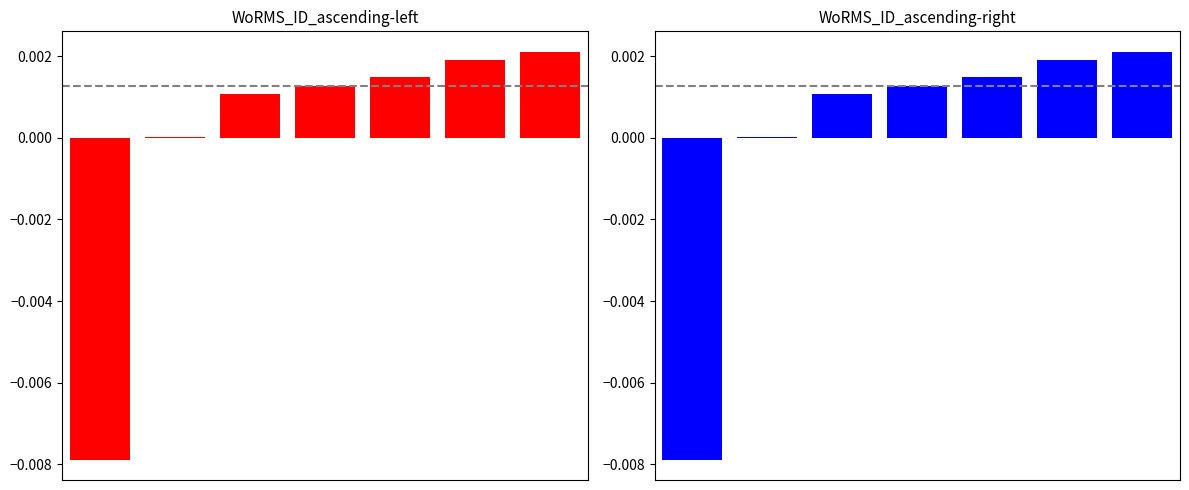

List the labels in order of value, largest first.

6, 5, 4, 3, 2, 1, 0